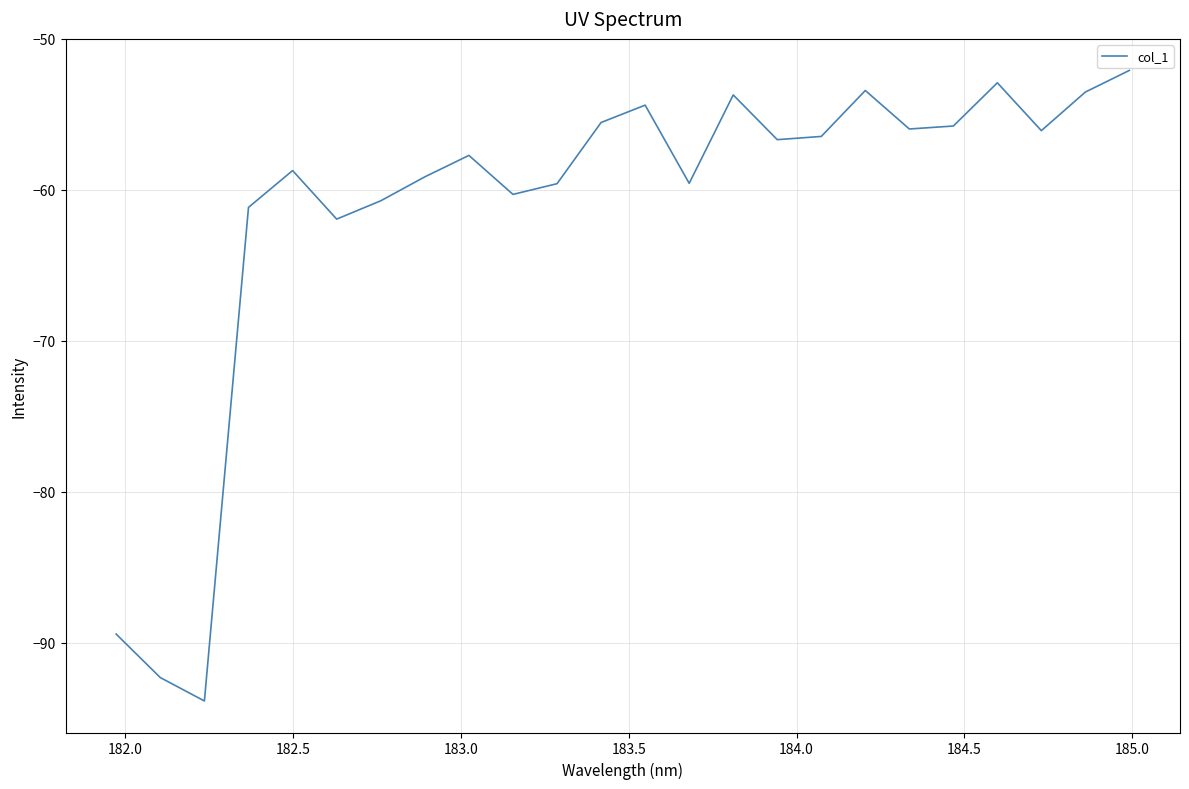

What is the minimum value shown in the chart?

-93.9